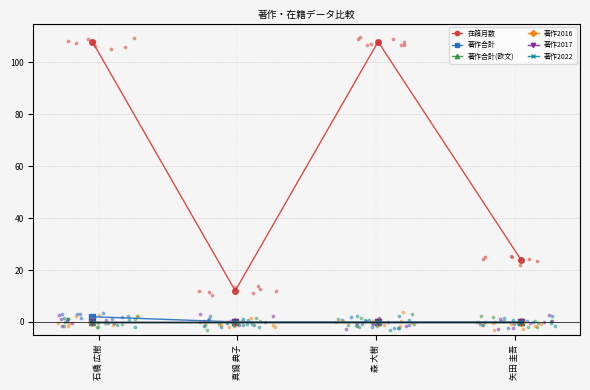

Which series reaches the minimum Y coordinate?

著作合計